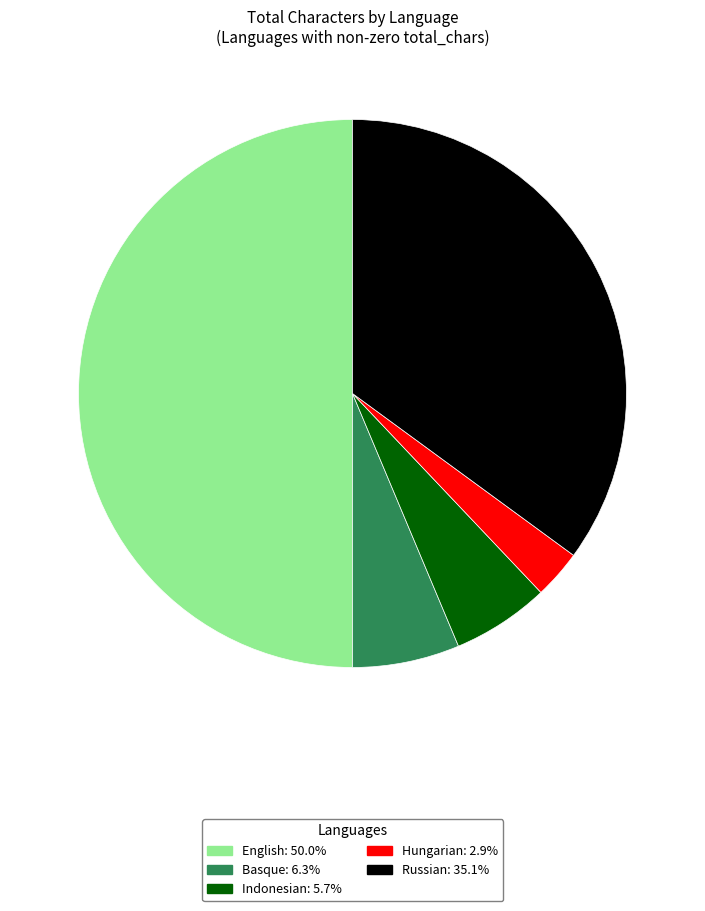

Between Hungarian and Basque, which is larger?

Basque